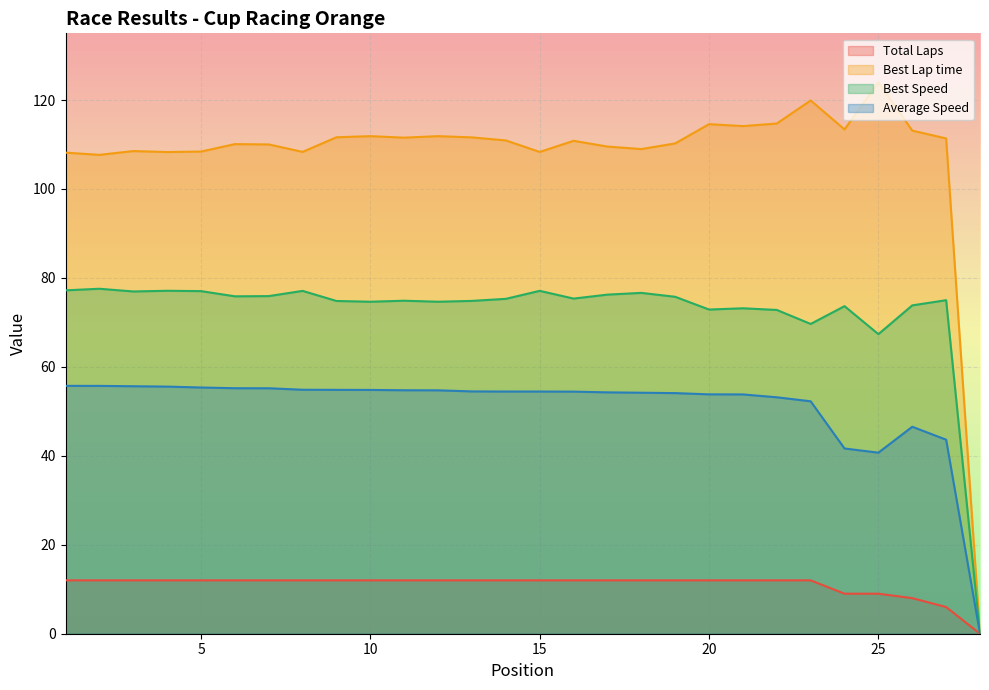

True or false: Total Laps and Best Speed intersect in this chart.

False